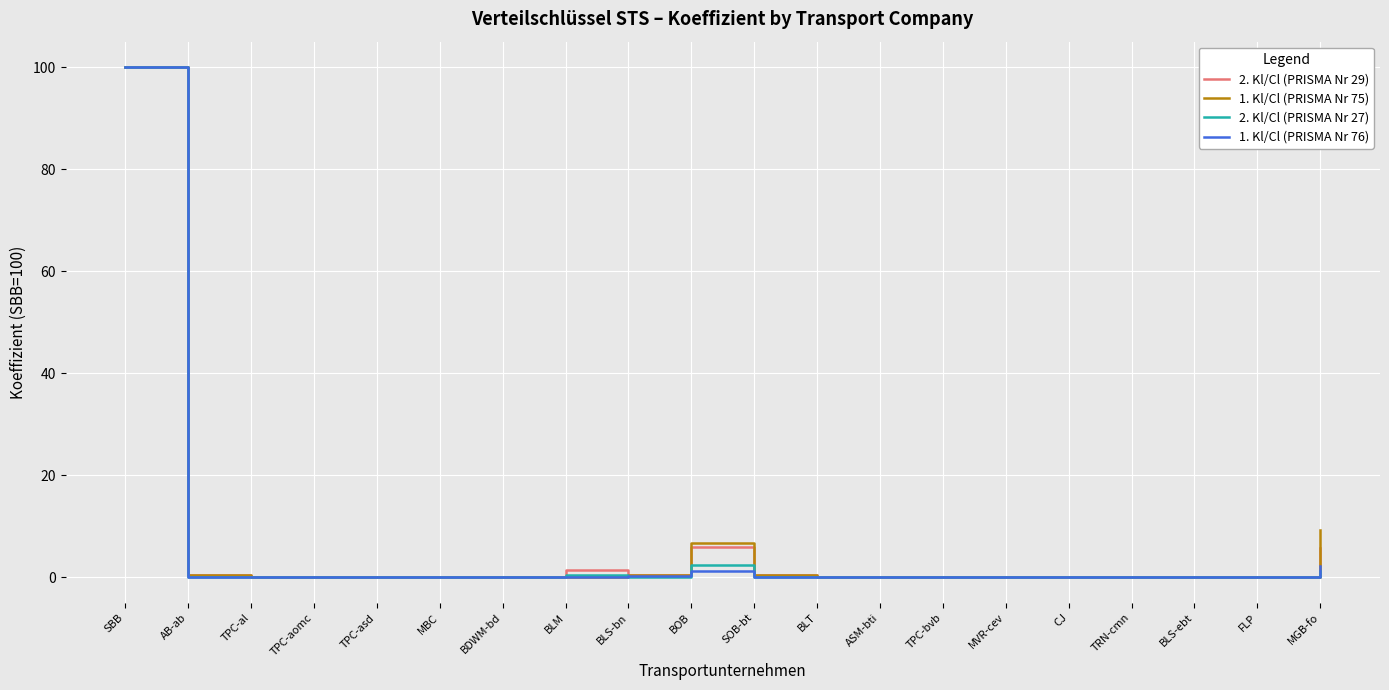

What is the maximum value shown in the chart?

100.0